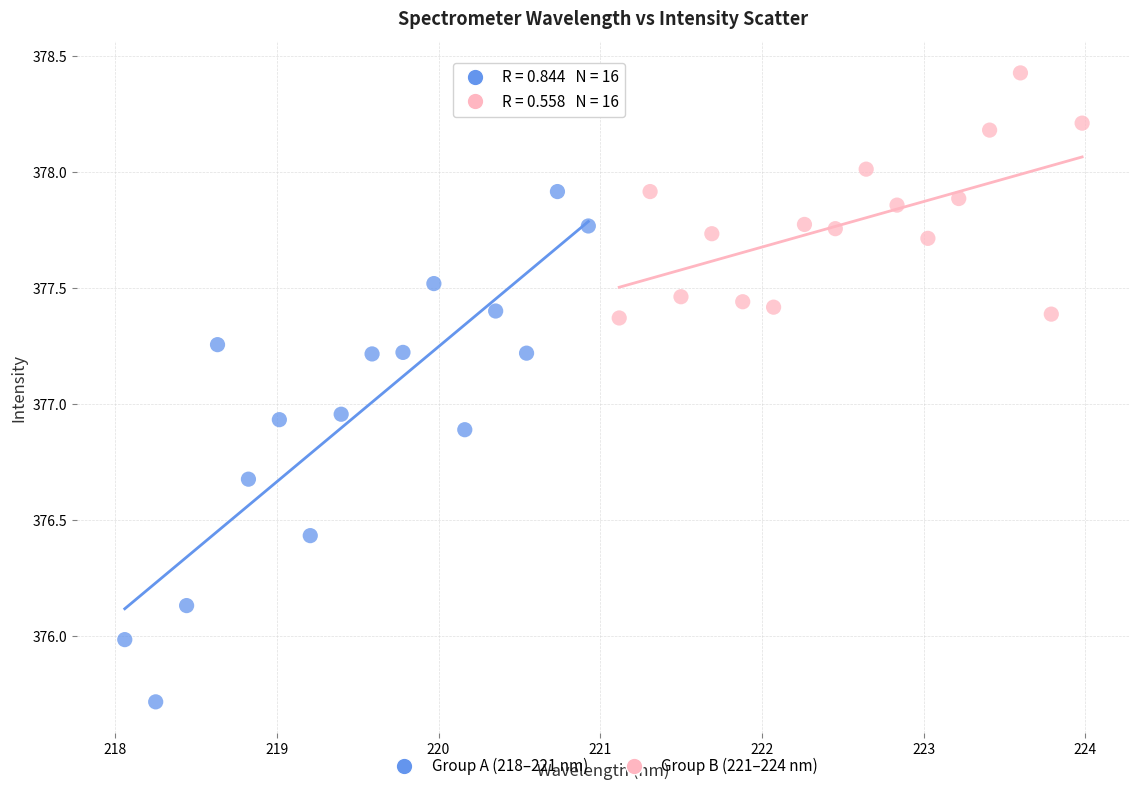

Which series has the largest Y range (max minus min)?

Group A (218–221 nm)